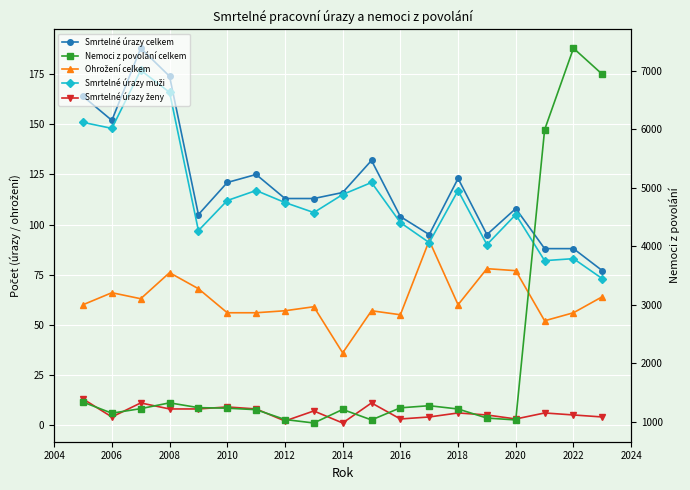

What is the difference between the highest and lowest values at 2014?

1213